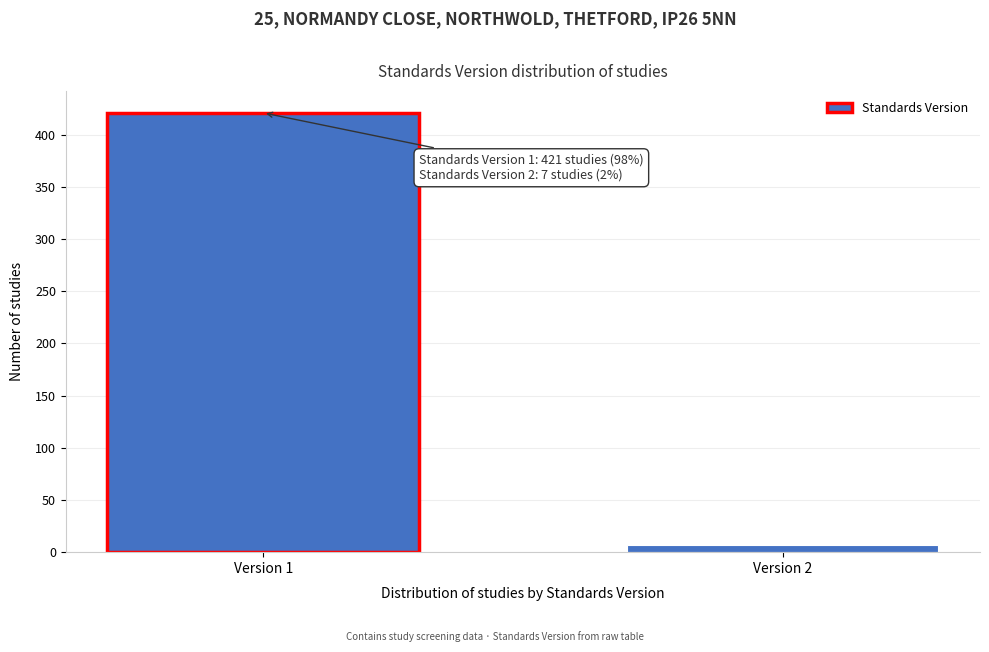

Reading left to right, transcribe all the data shown in this chart.

Version 1=421	Version 2=7